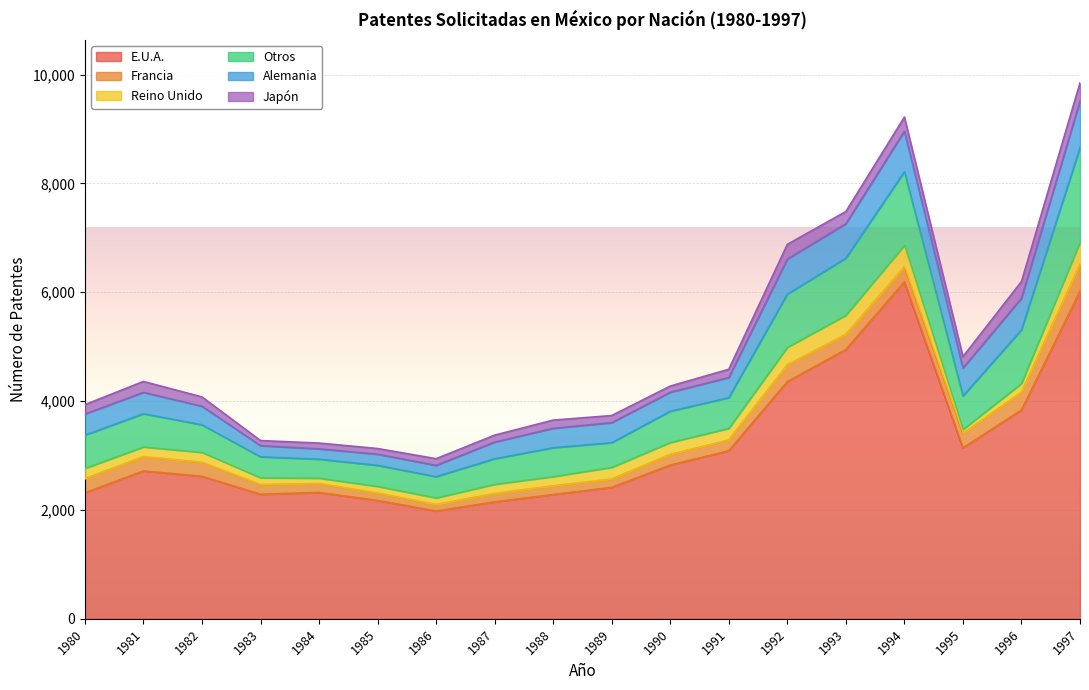

What is the value of the Japón point at the 17th from the left?

307